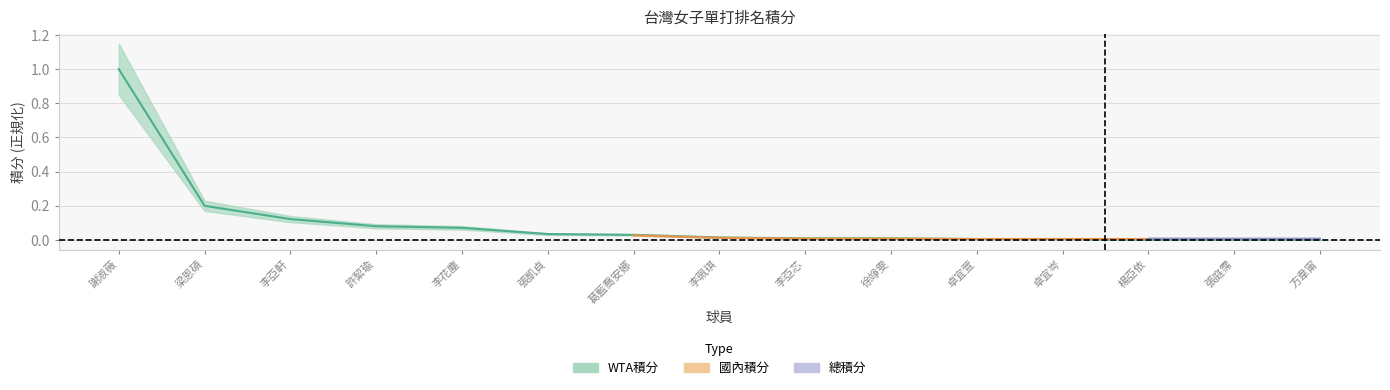

Reading left to right, what are all the values shown in this chart?

1.0	0.2	0.1	0.1	0.1	0.0	0.0	0.0	0.0	0.0	0.0	0.0	0.0	0.0	0.0